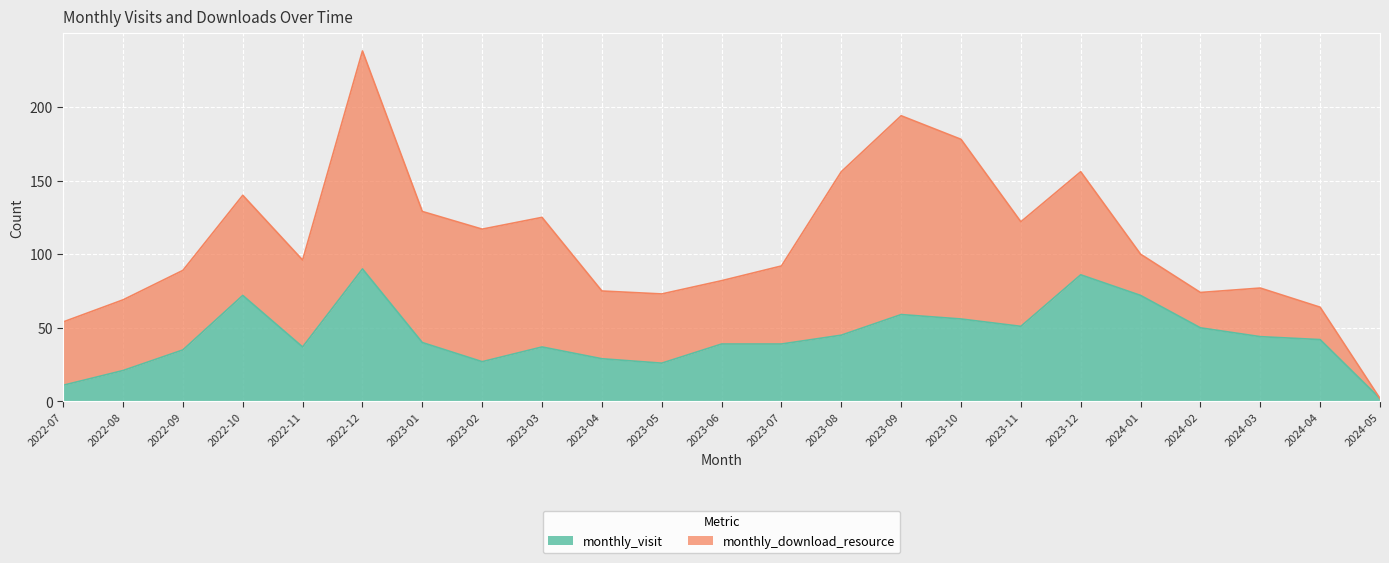

How many data points does each series have?

23